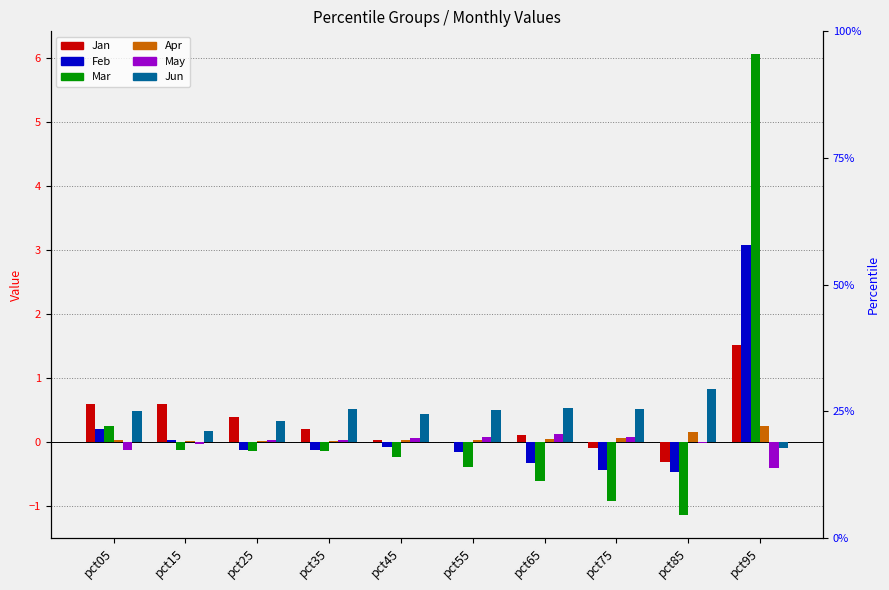

At which category does the chart reach its minimum across all series?

pct85